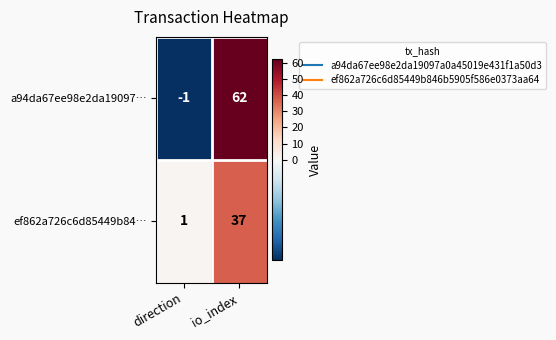

Between direction and io_index, which series saw the biggest shift?

a94da67ee98e2da19097…